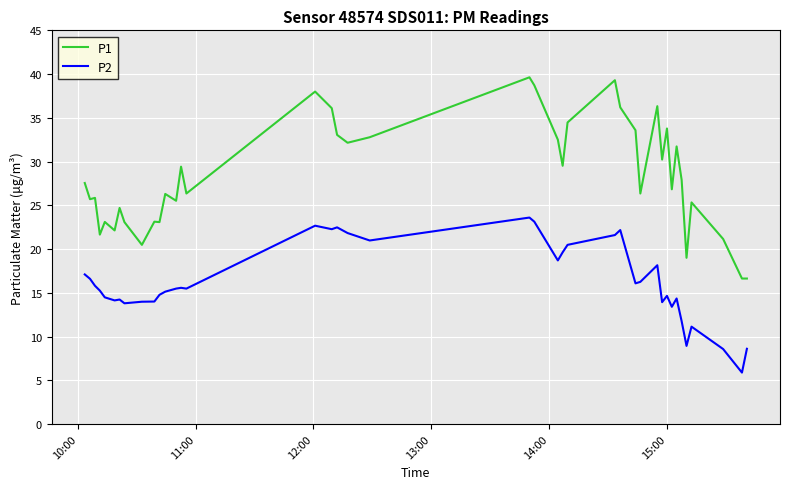

What is the difference between the maximum and minimum values in the P2 series?

17.7